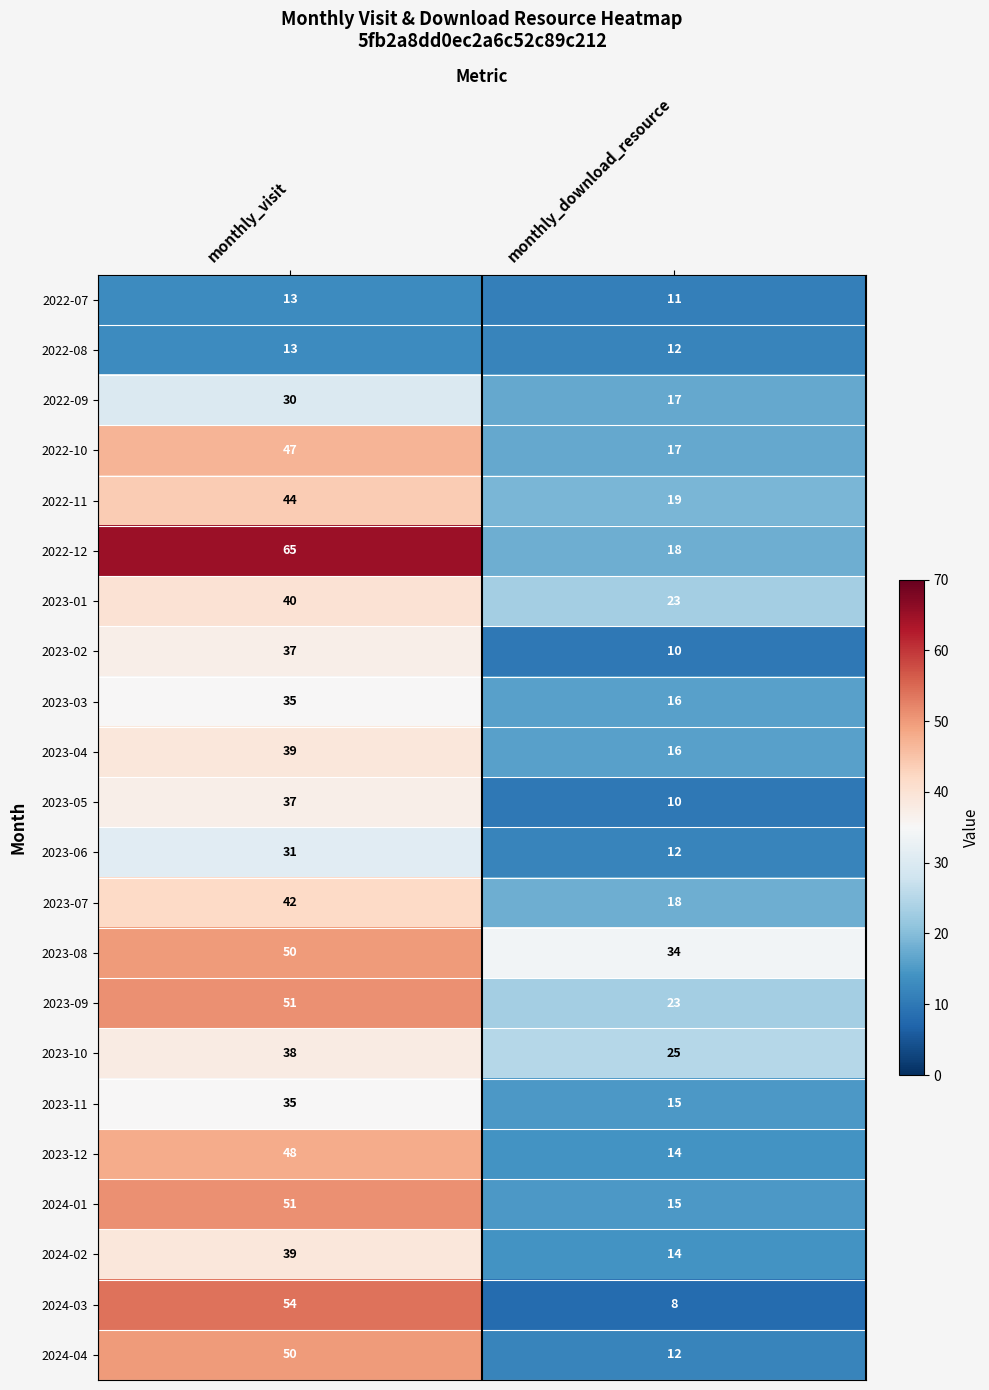

True or false: 2022-11 has a value of 29 at monthly_visit.

False